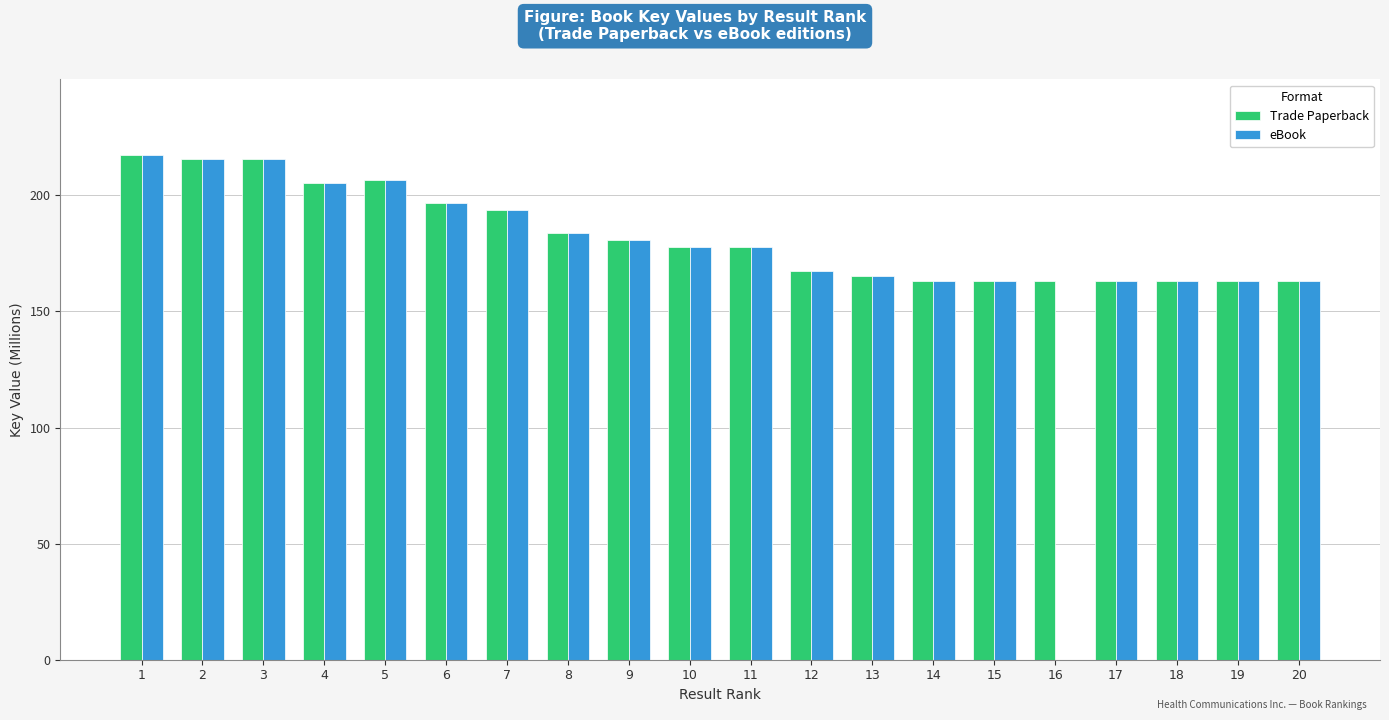

What is the sum of the Trade Paperback values at 8 and 19?

346.6